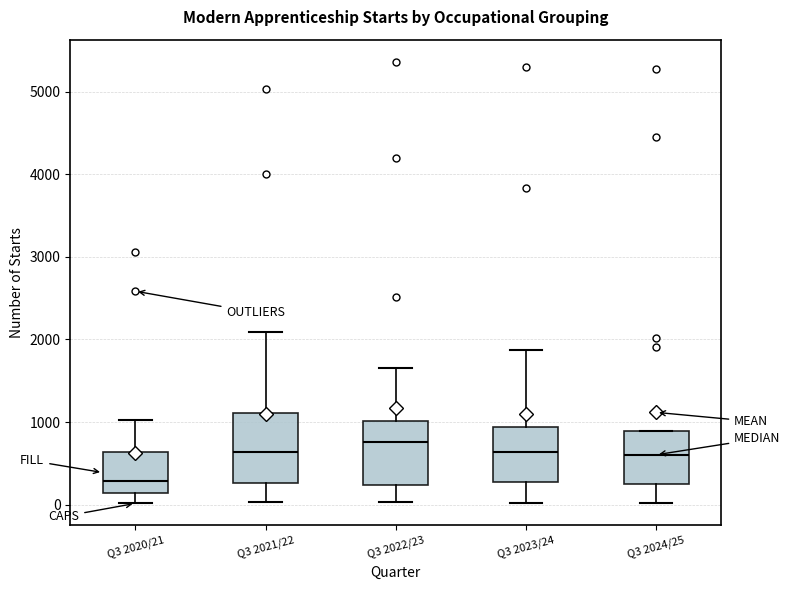

Which box has the highest median line?

Q3 2022/23